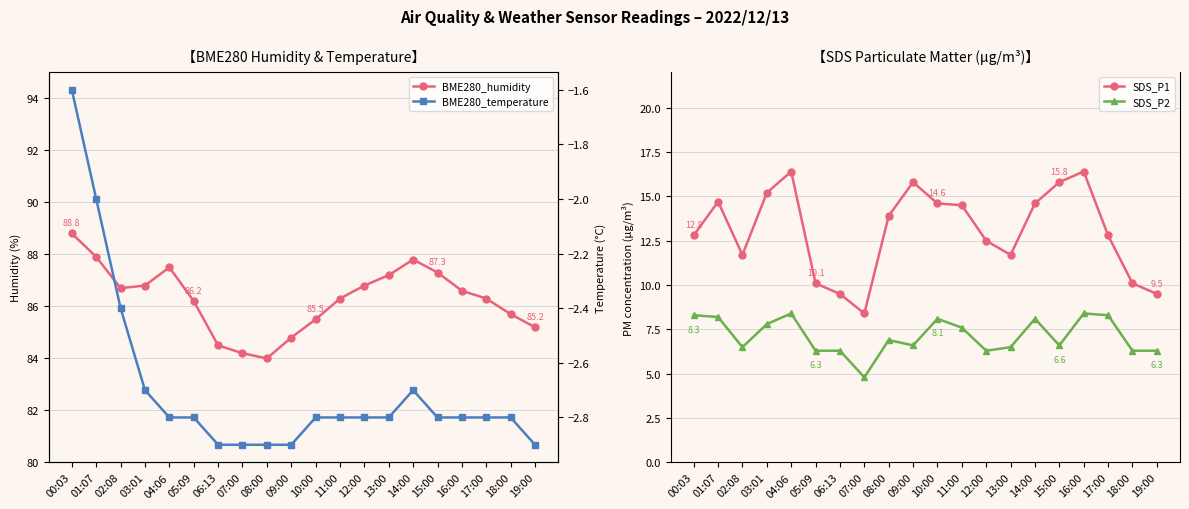

What is the sum of all BME280_humidity values?

1726.1